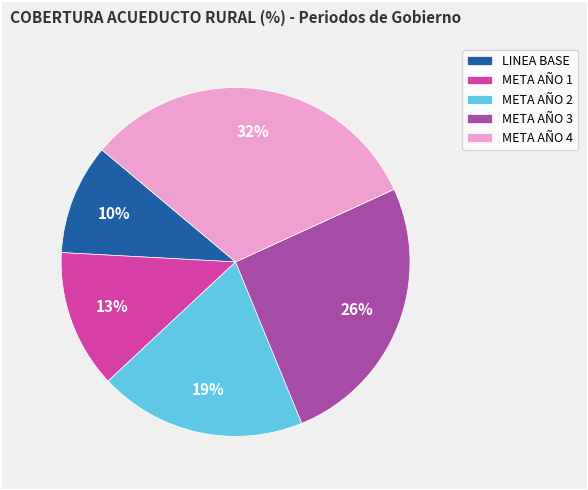

How many segments does this pie chart have?

5